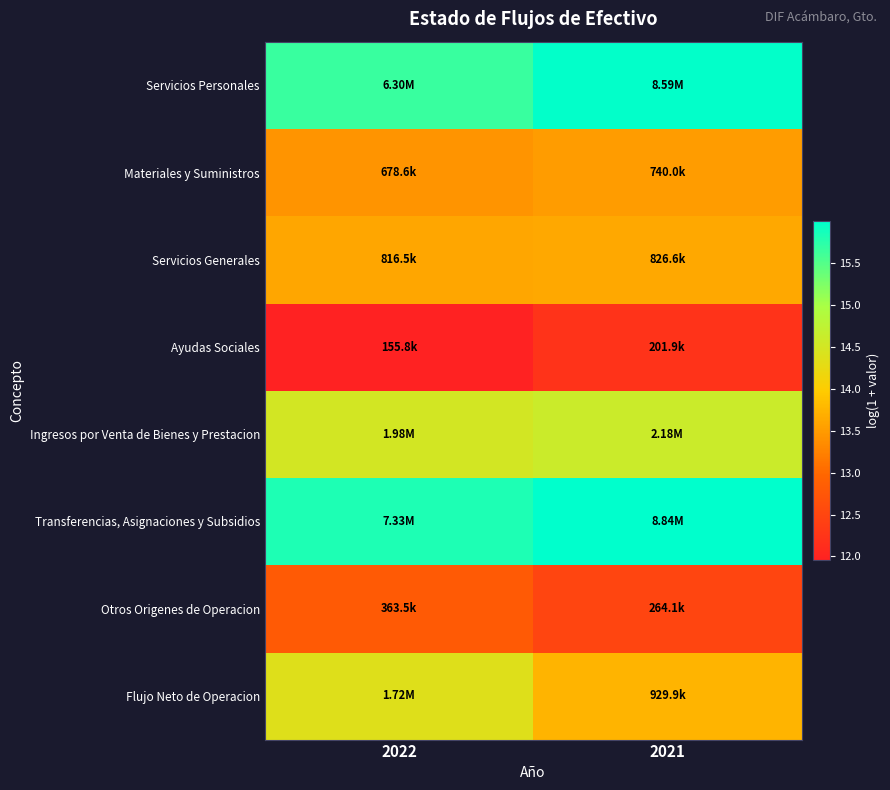

Which series has the largest total across all categories?

Transferencias, Asignaciones y Subsidios